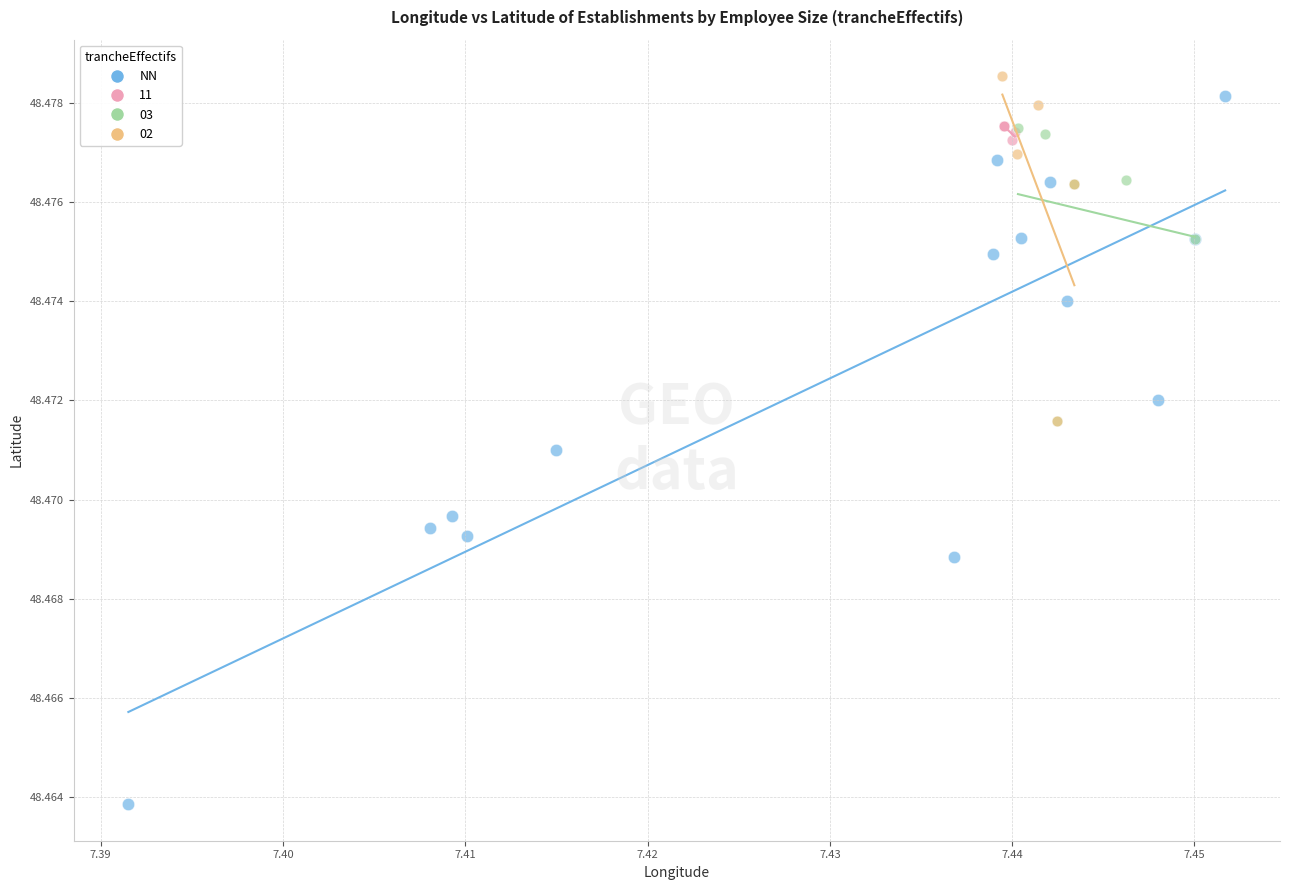

Which series has the widest spread of Y values?

NN